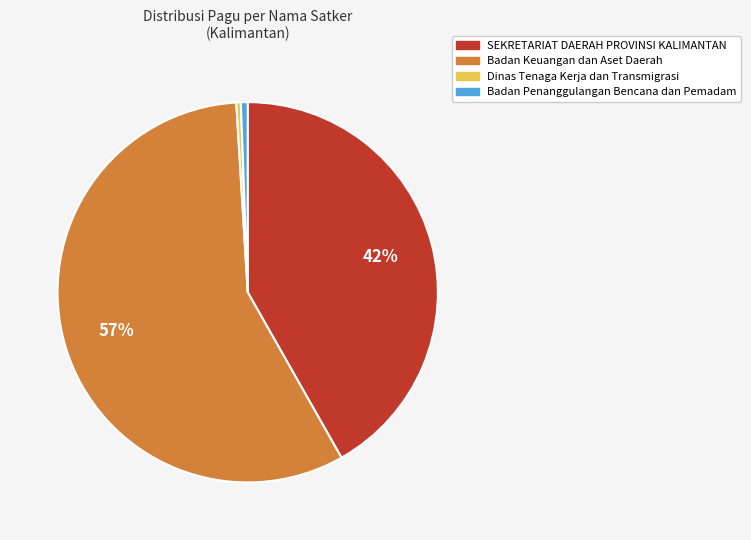

Does Badan Keuangan dan Aset Daerah represent more than half of the total?

Yes